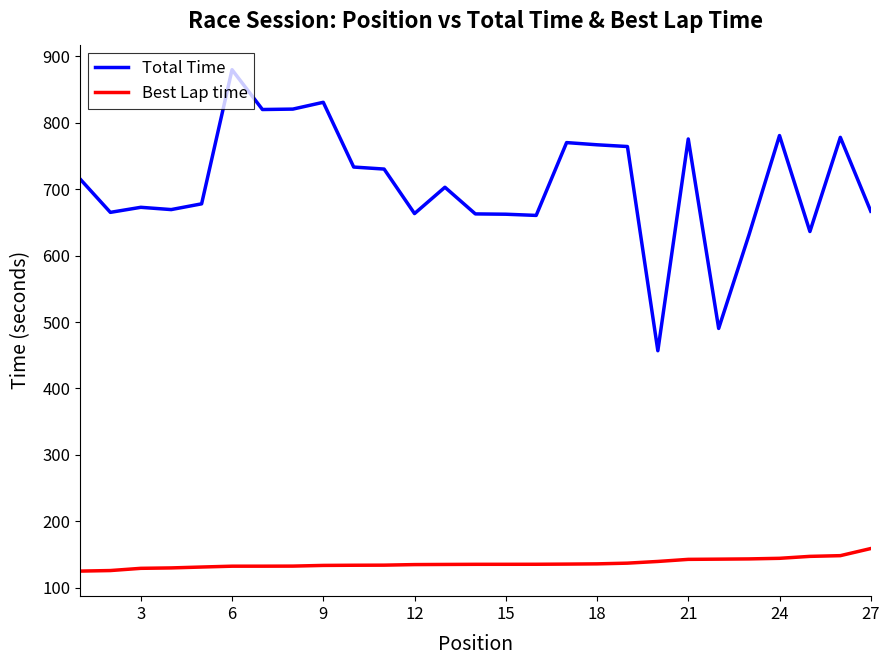

What is the lowest value of the Best Lap time series?

125.3